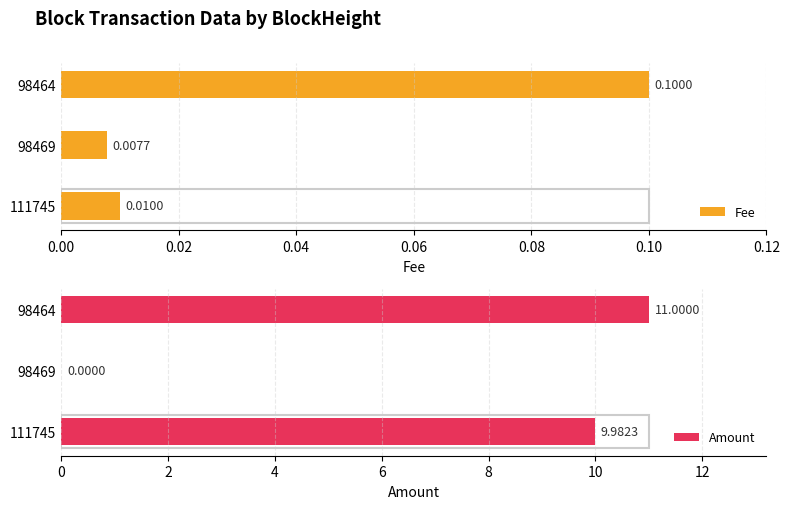

Count the number of data series in this chart.

2